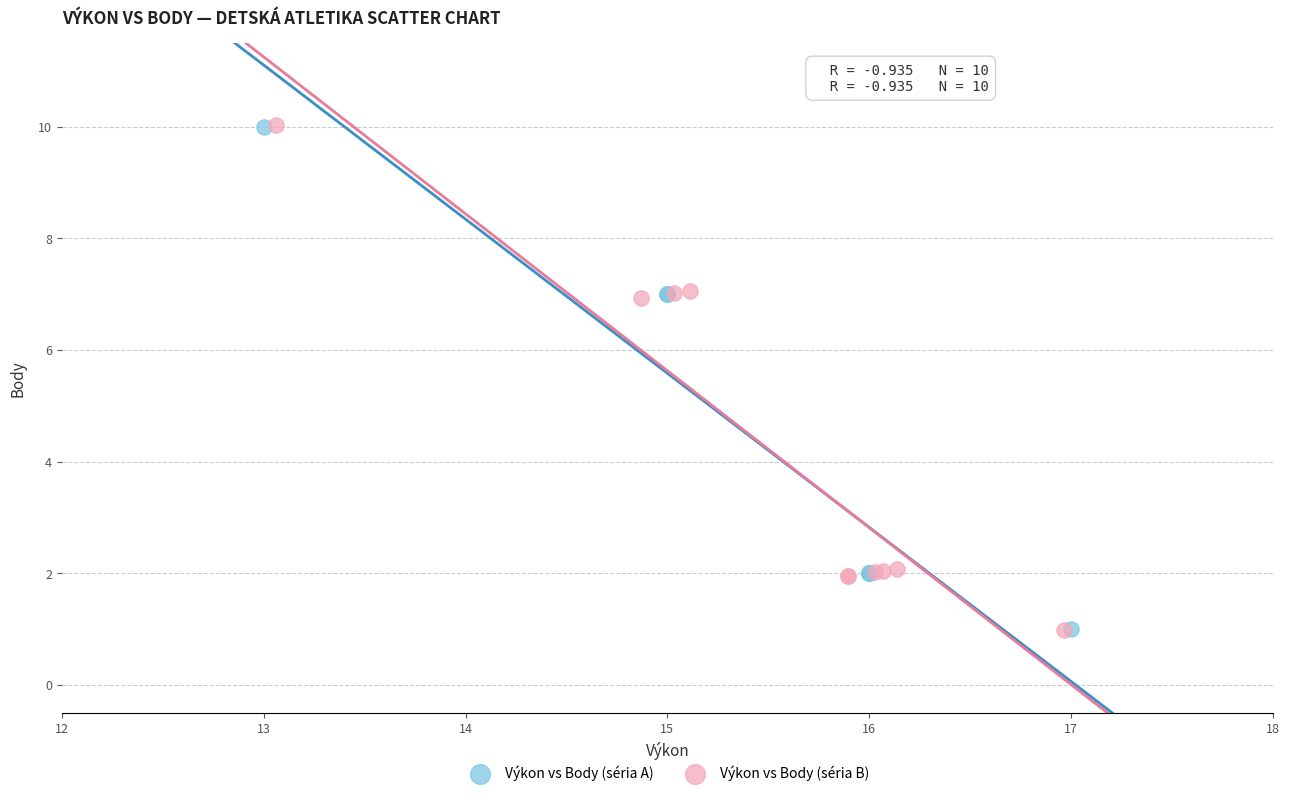

What are all the series names shown in the legend?

Výkon vs Body (séria A), Výkon vs Body (séria B)